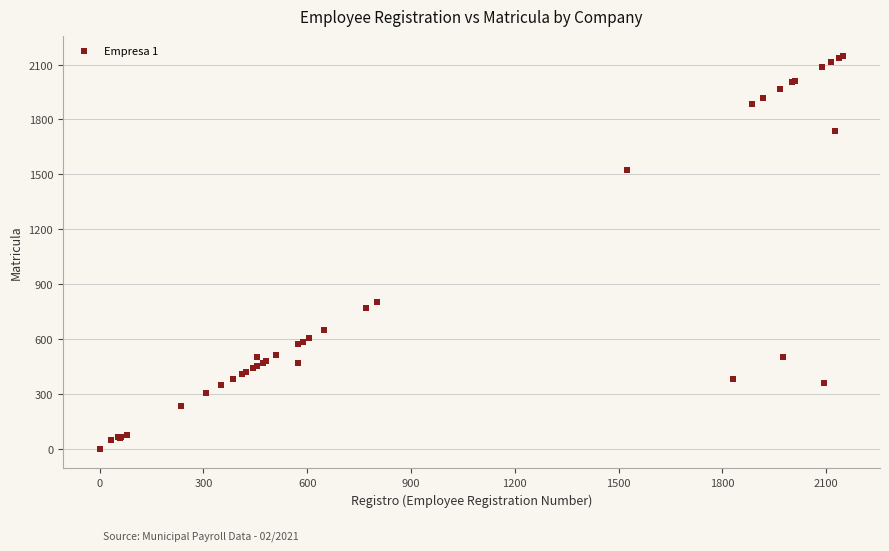

What Y value in the scatter plot is closest to 1075?

801